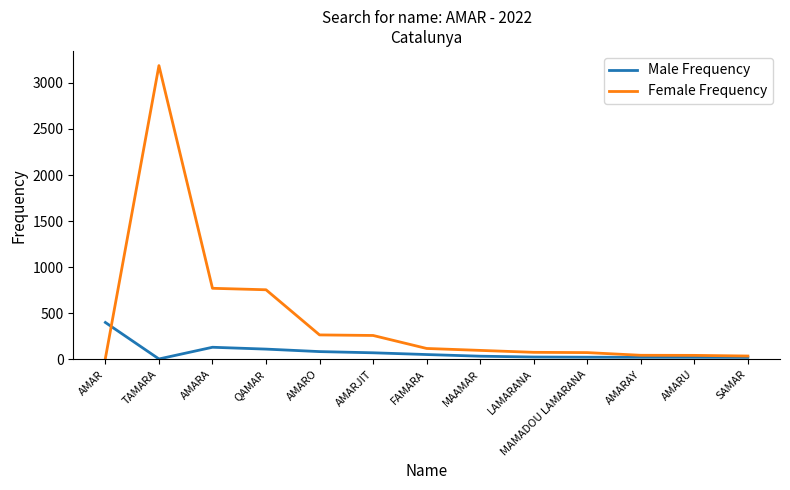

What position from the left is MAMADOU LAMARANA?

10